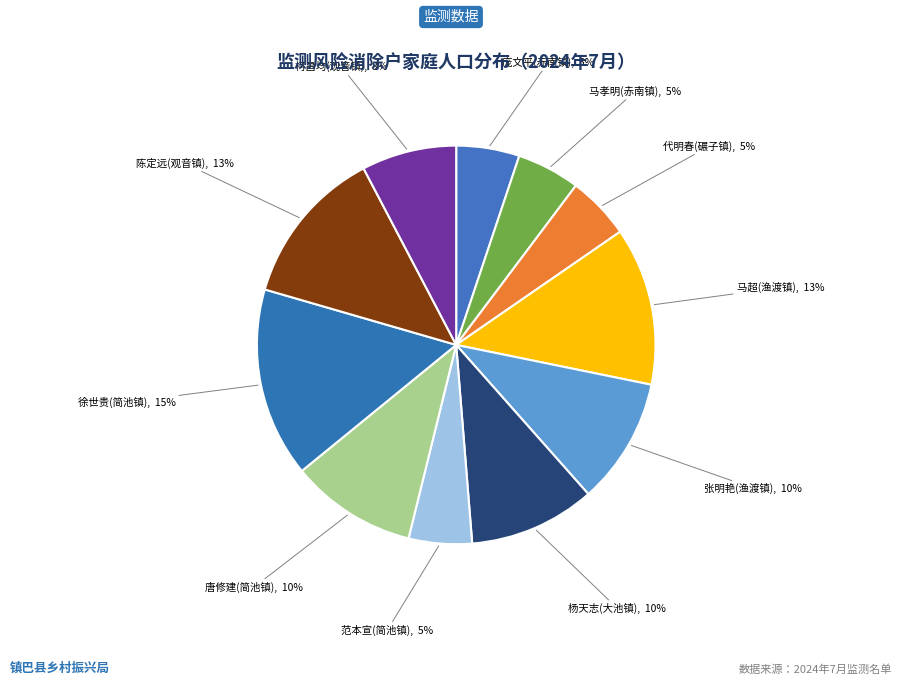

Rank the categories by value from highest to lowest.

徐世贵(简池镇), 马超(渔渡镇), 陈定远(观音镇), 张明艳(渔渡镇), 杨天志(大池镇), 唐修建(简池镇), 柯昌均(观音镇), 庞文平(赤南镇), 马孝明(赤南镇), 代明春(碾子镇), 范本宣(简池镇)